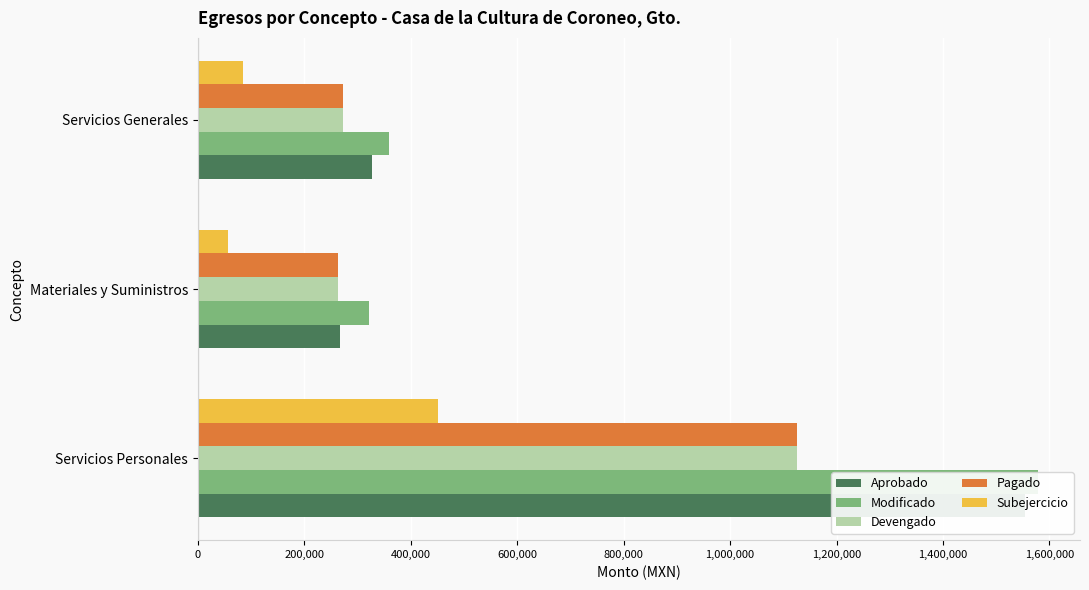

How many bars are there in total?

15